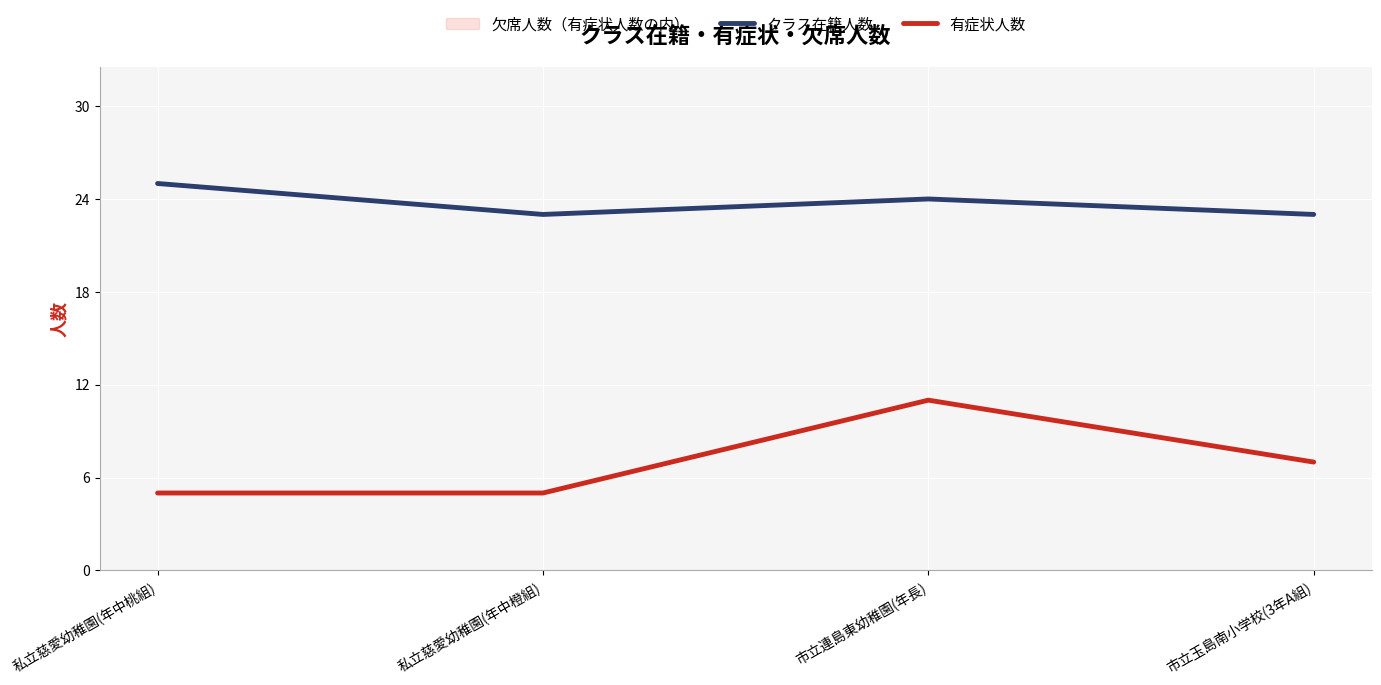

True or false: 有症状人数 has more than 1 interior local peaks.

False